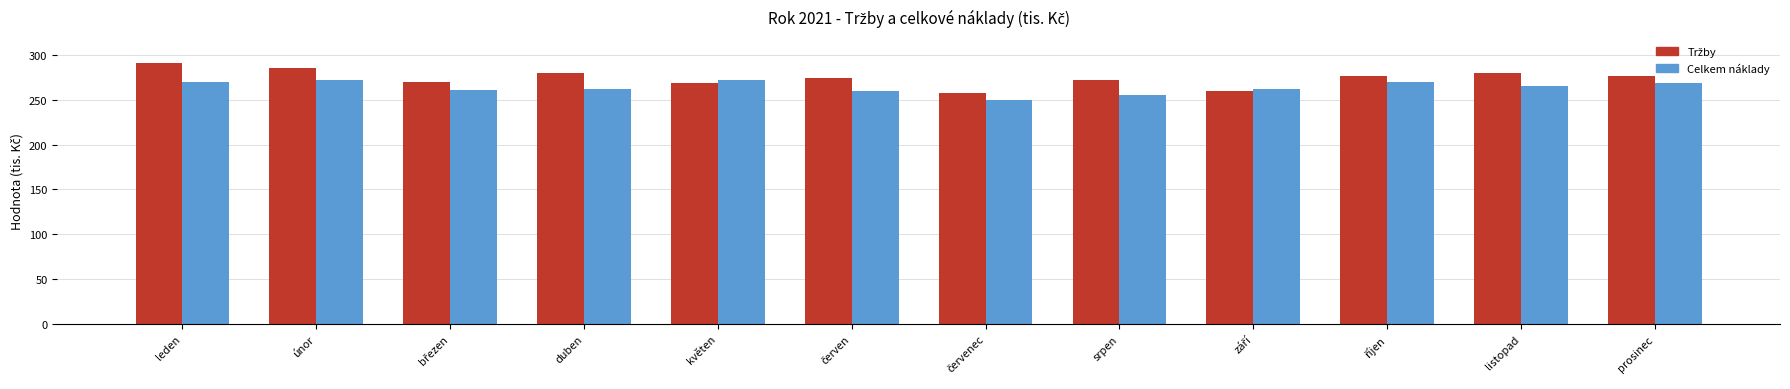

The Celkem náklady series shows 272 at únor. True or false?

True